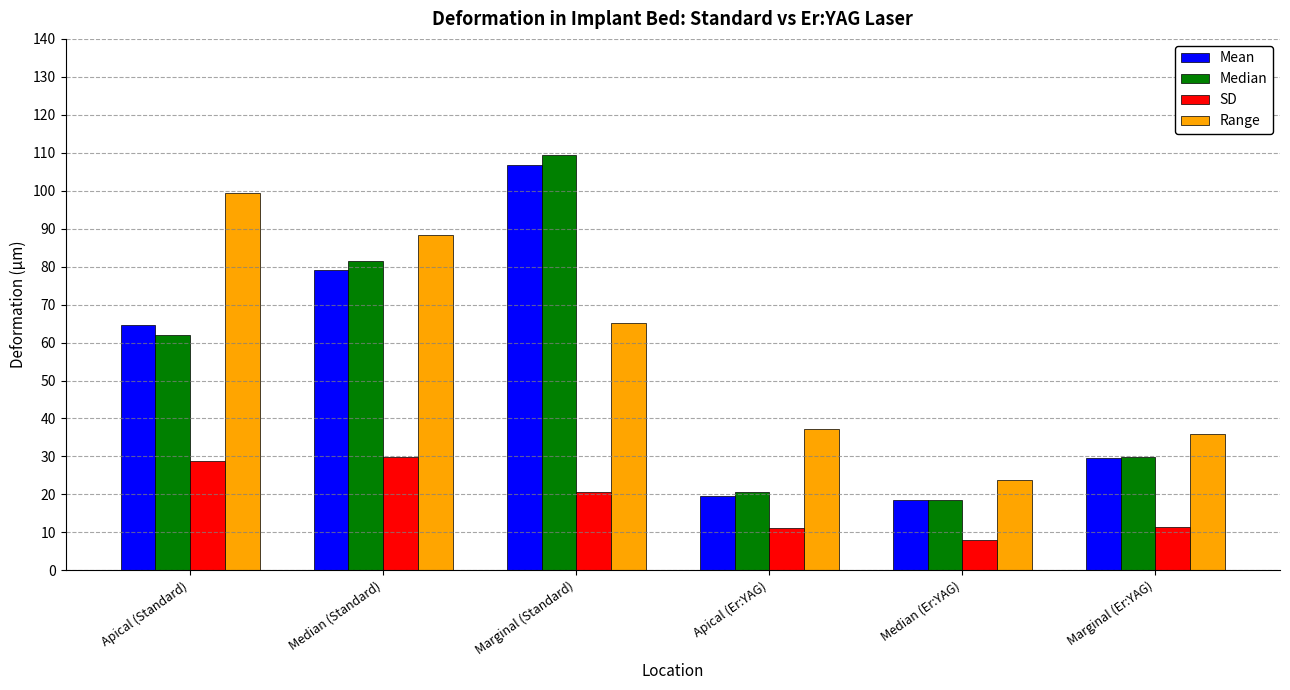

At which label does SD reach its minimum?

Median (Er:YAG)